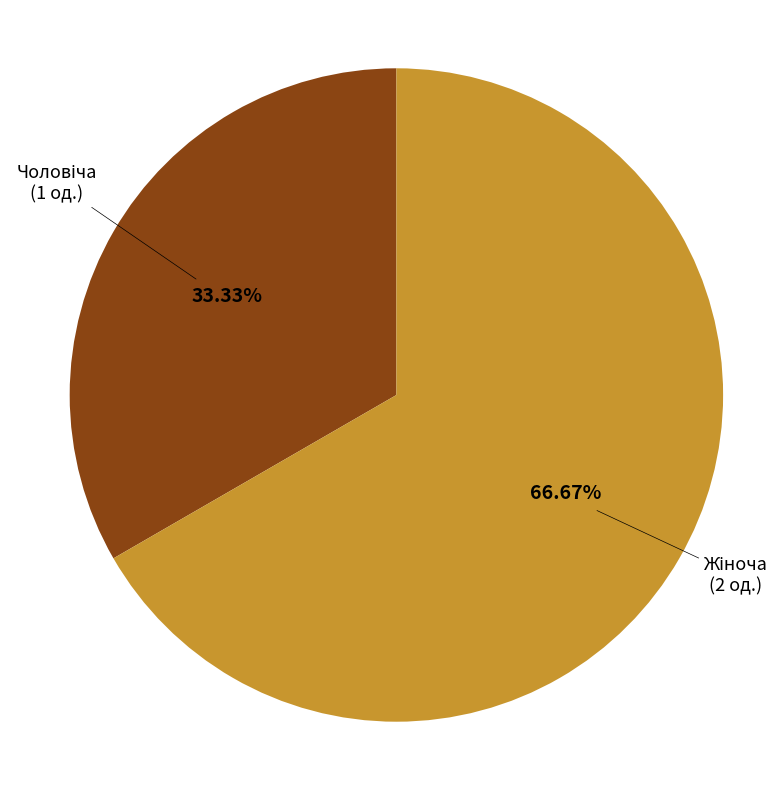

Is there any slice that represents more than half of the pie?

Yes